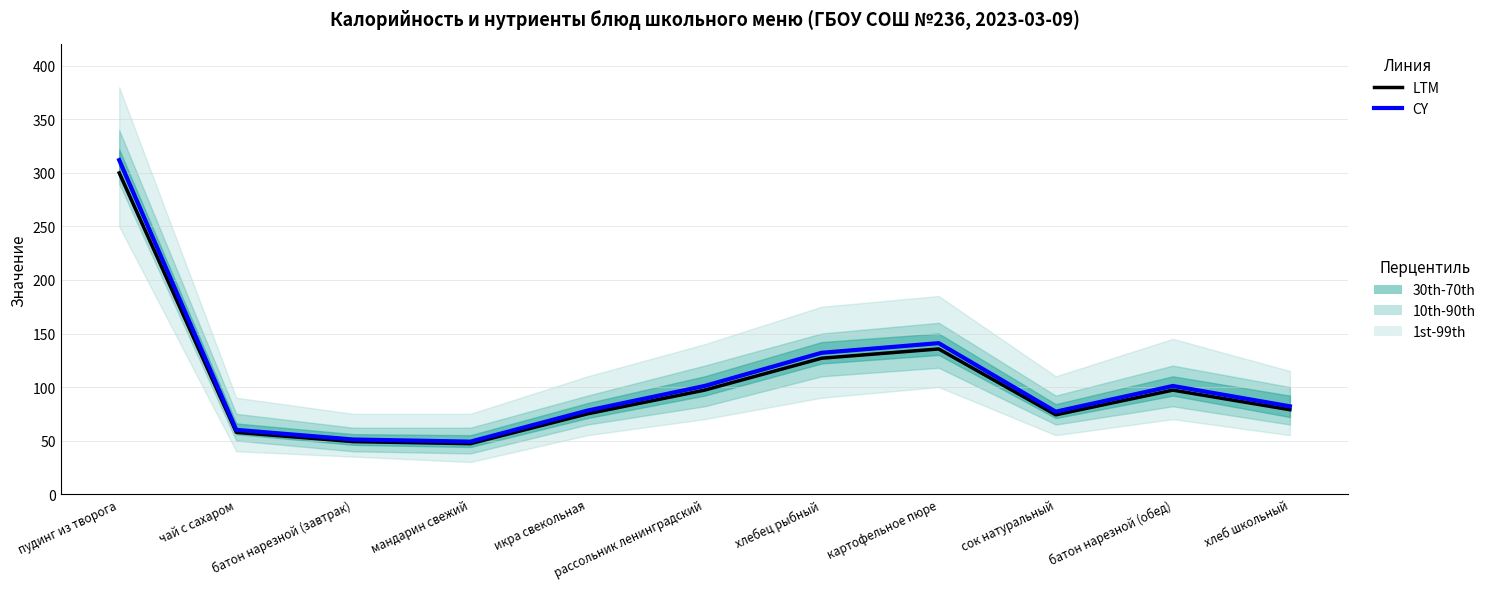

Rank the series by their maximum value, from lowest to highest.

LTM, CY